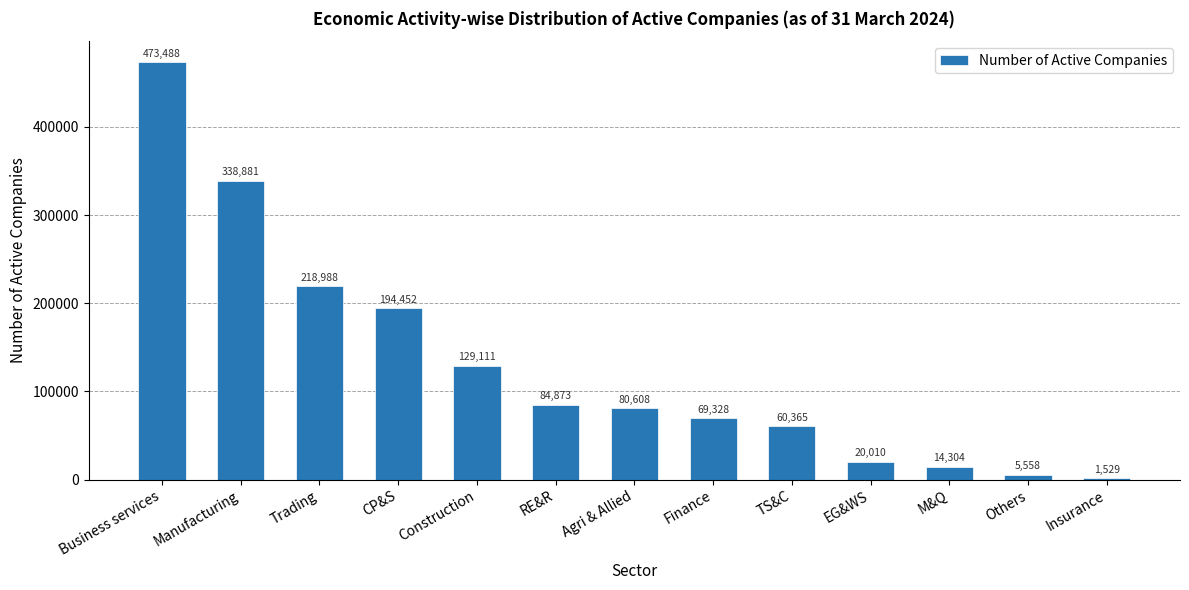

Which label corresponds to the smallest value in the chart?

Insurance